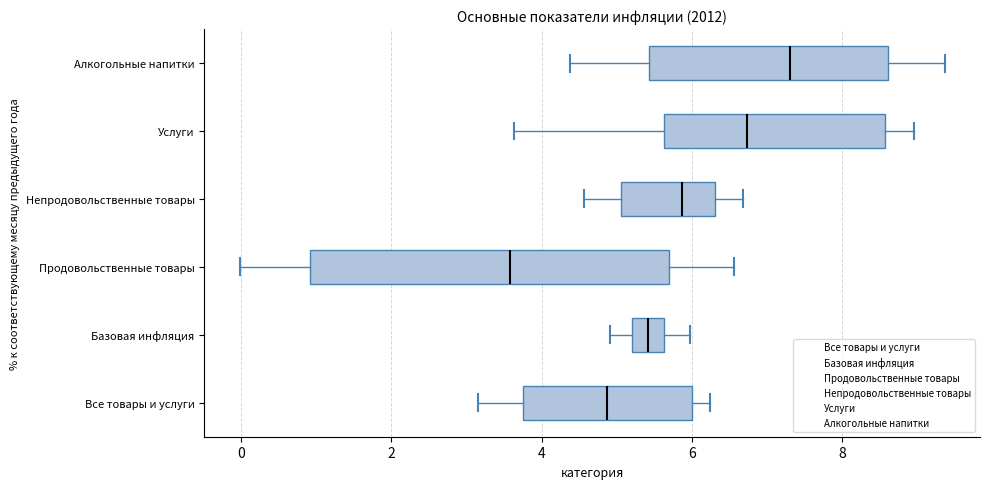

Which box is the widest, from its left edge to its right edge?

Продовольственные товары